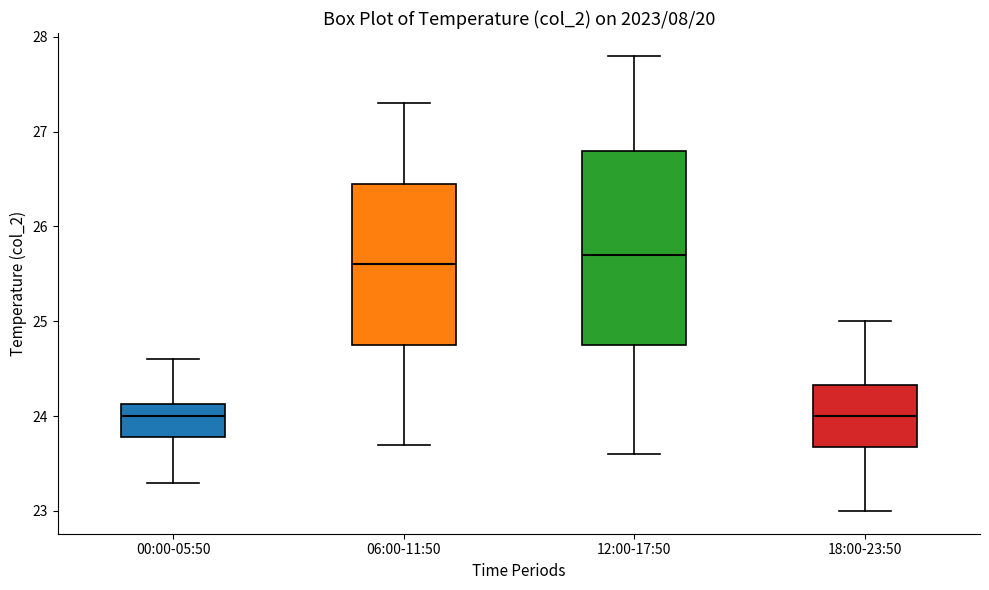

Where is the lower edge of the box for 18:00-23:50 on the y-axis? The values are not printed on the chart, so give them approximately, as read against the axis.

23.7